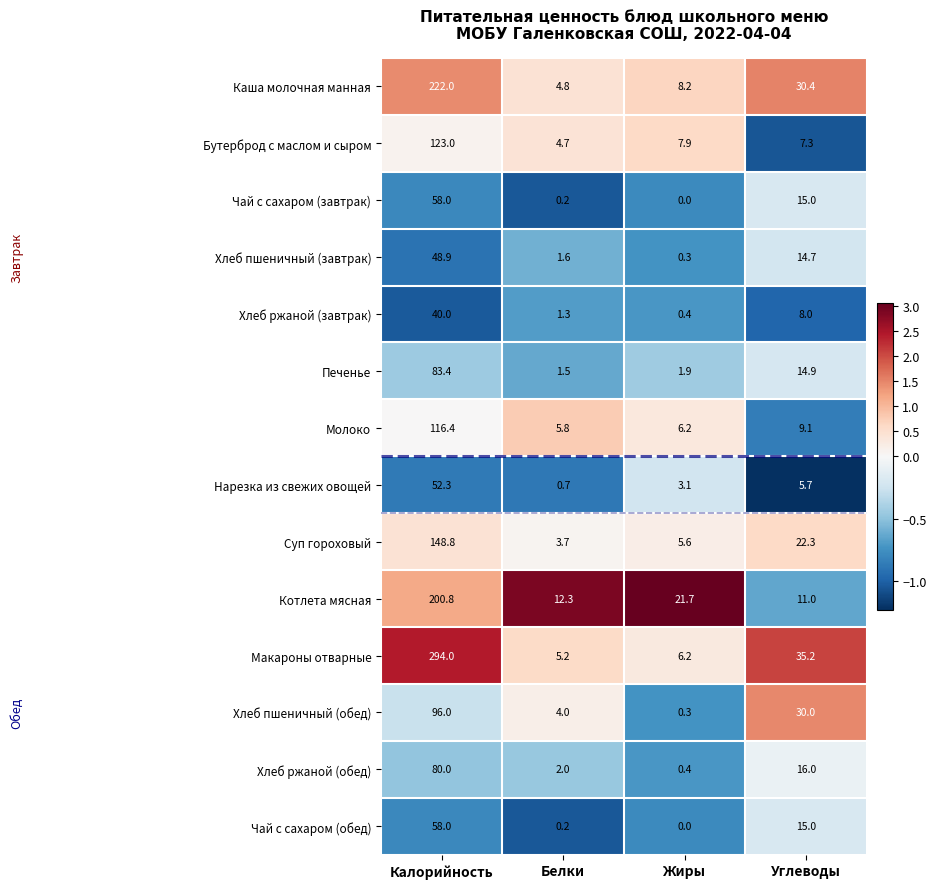

Rank the categories by Хлеб пшеничный (завтрак) value from lowest to highest.

Жиры, Белки, Углеводы, Калорийность